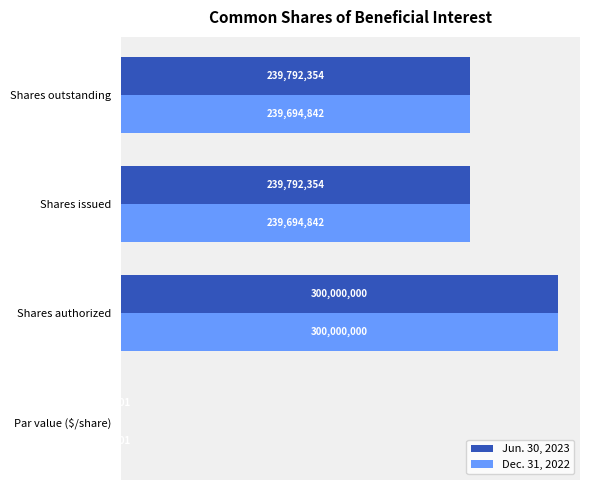

What is the difference between the second highest and minimum values in the Dec. 31, 2022 series?

239694842.0